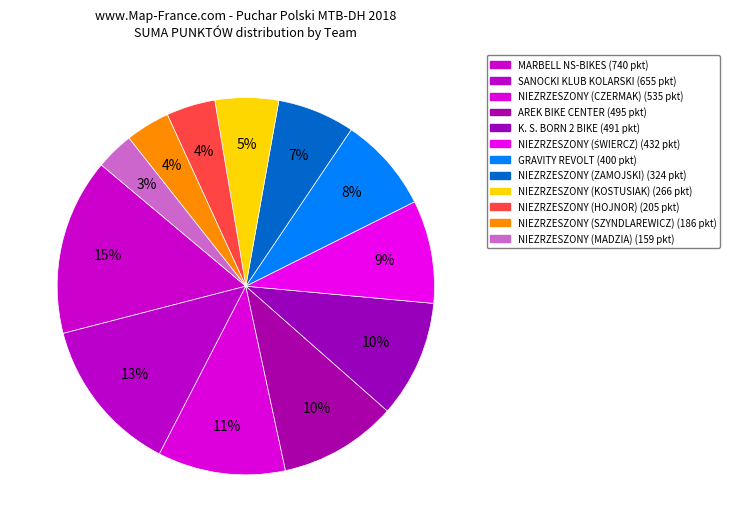

Count the number of slices in the pie.

12